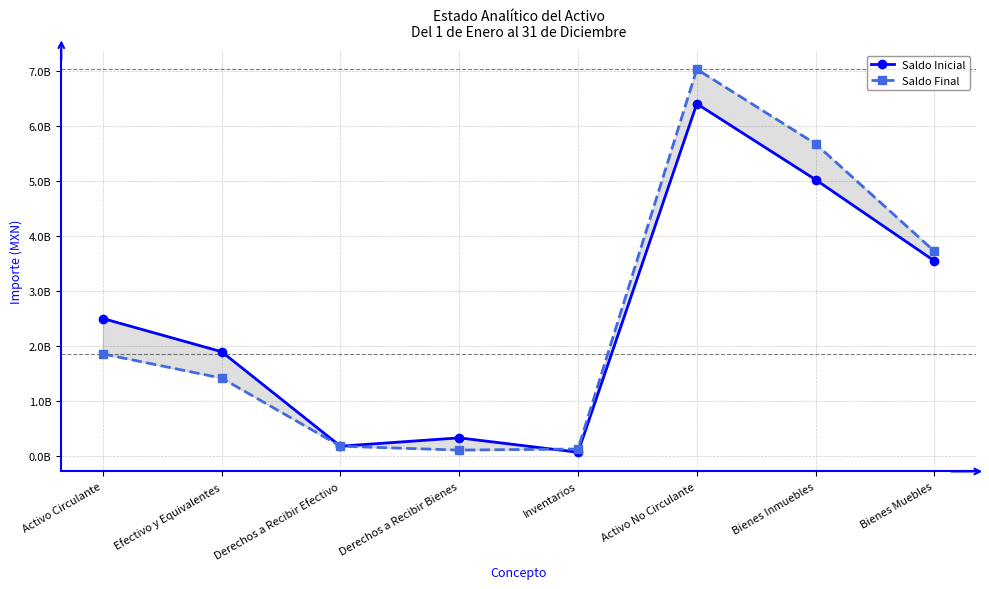

What is the difference between the maximum and minimum values in the Saldo Inicial series?

6338983860.2